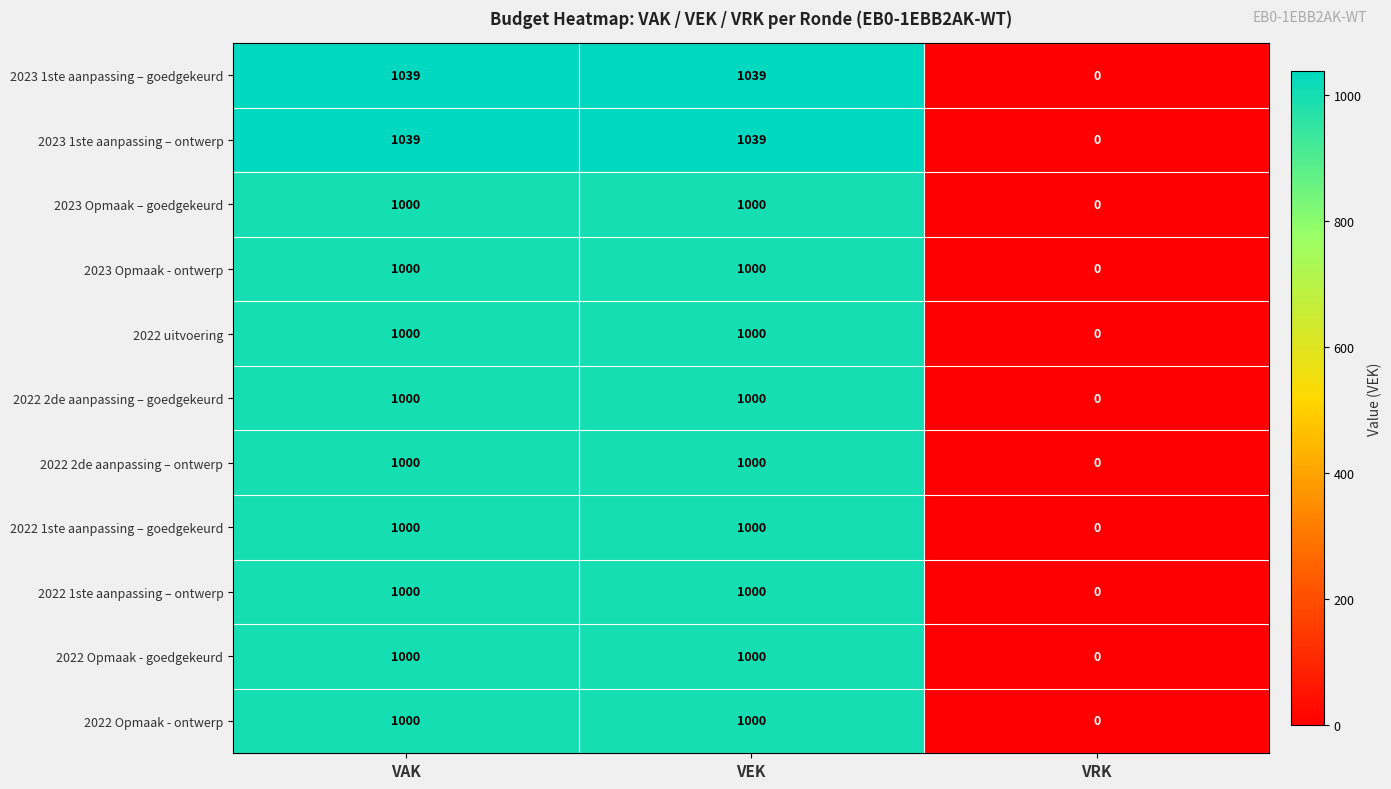

The 2022 Opmaak - goedgekeurd series shows -344 at VRK. True or false?

False